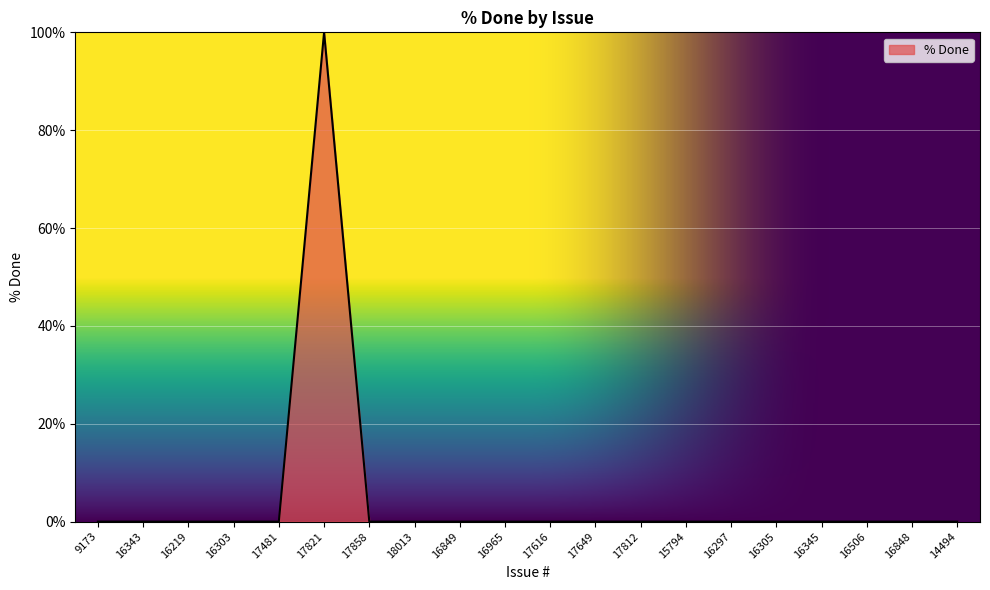

The value at 18013 is -60. True or false?

False